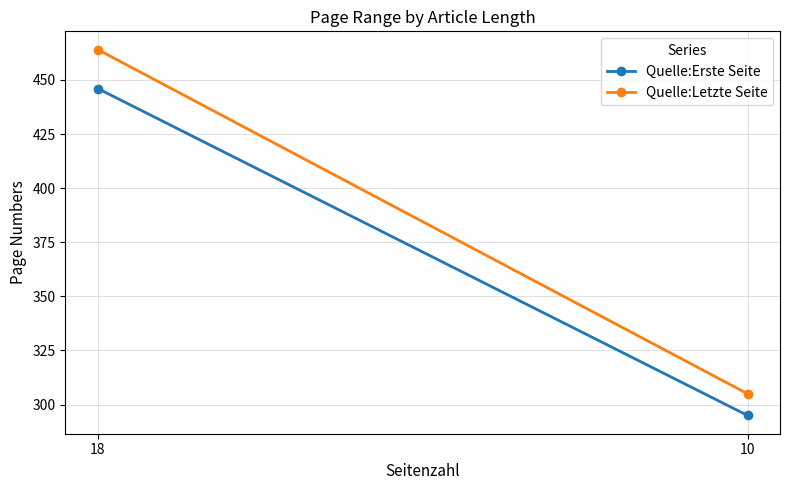

What is the minimum value shown in the chart?

295